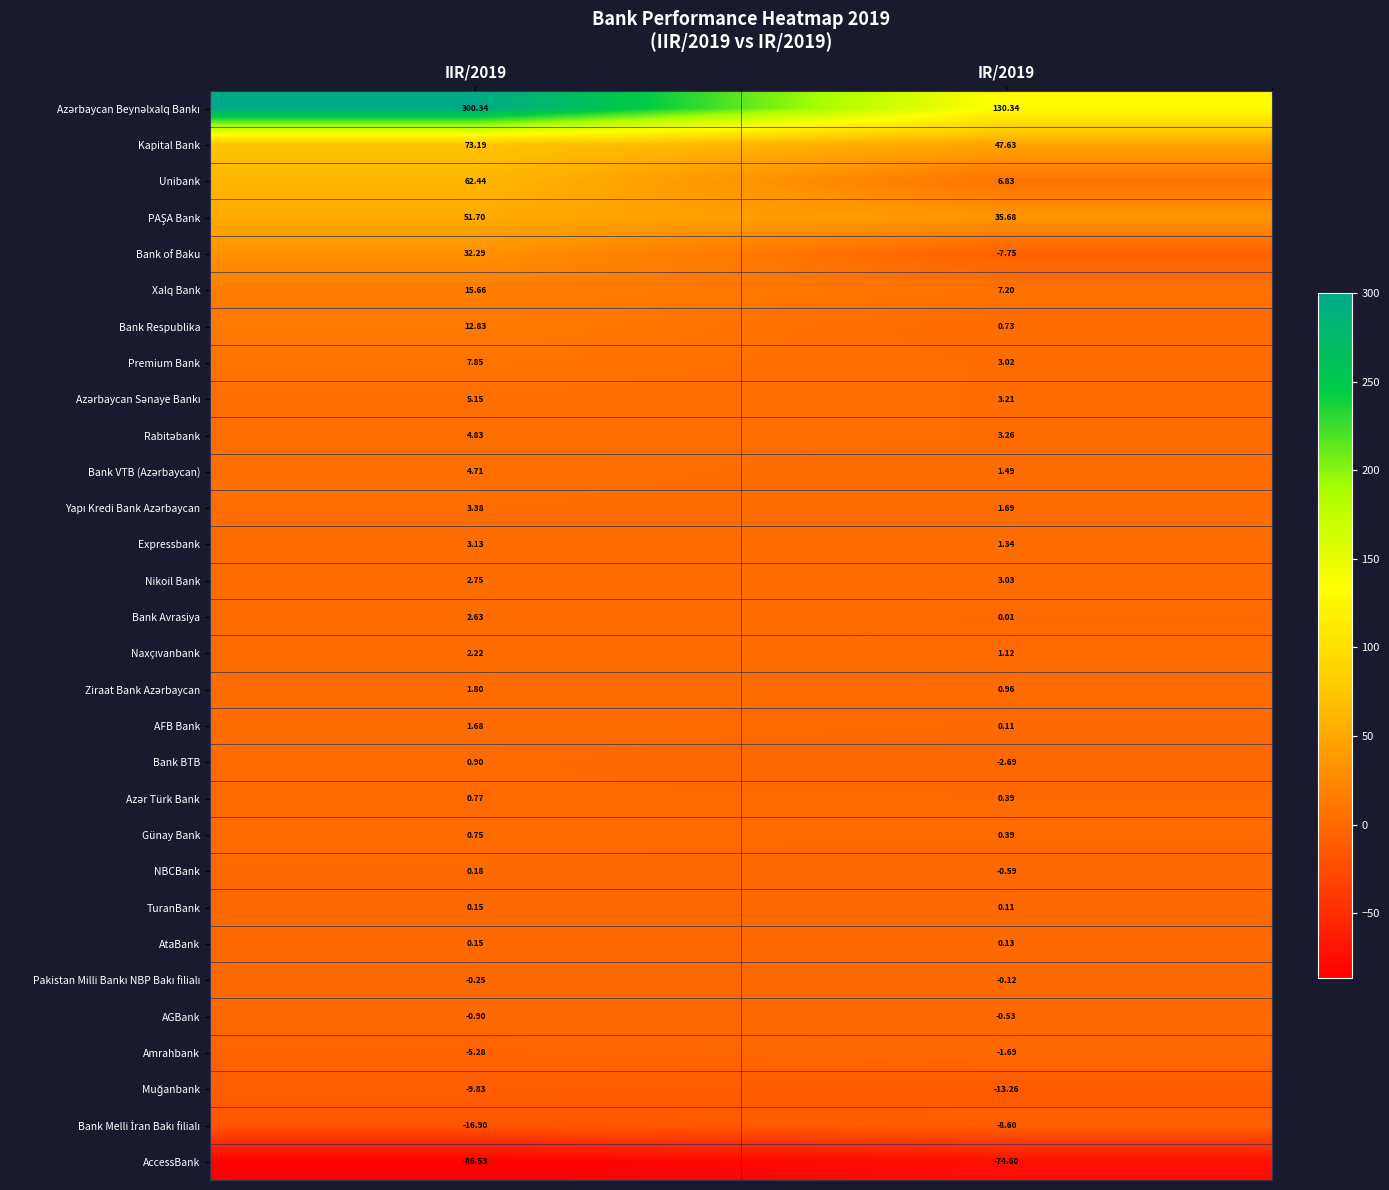

Rank the series at IR/2019 from lowest to highest value.

AccessBank, Muğanbank, Bank Melli İran Bakı filialı, Bank of Baku, Bank BTB, Amrahbank, NBCBank, AGBank, Pakistan Milli Bankı NBP Bakı filialı, Bank Avrasiya, TuranBank, AFB Bank, AtaBank, Azər Türk Bank, Günay Bank, Bank Respublika, Ziraat Bank Azərbaycan, Naxçıvanbank, Expressbank, Bank VTB (Azərbaycan), Yapı Kredi Bank Azərbaycan, Premium Bank, Nikoil Bank, Azərbaycan Sənaye Bankı, Rabitəbank, Unibank, Xalq Bank, PAŞA Bank, Kapital Bank, Azərbaycan Beynəlxalq Bankı